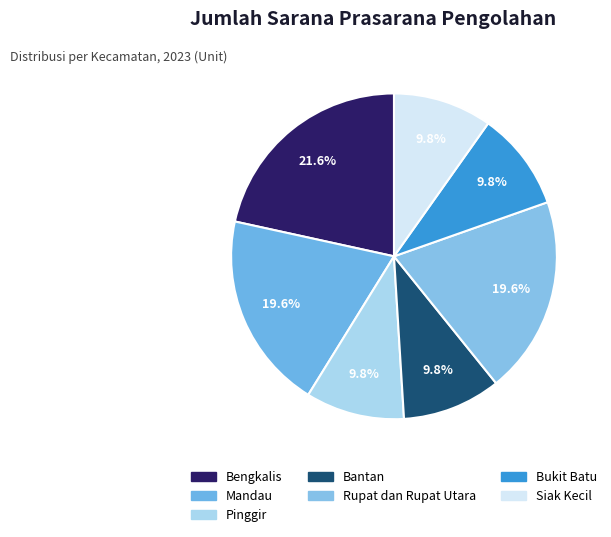

True or false: Rupat dan Rupat Utara accounts for 20% of the total.

True